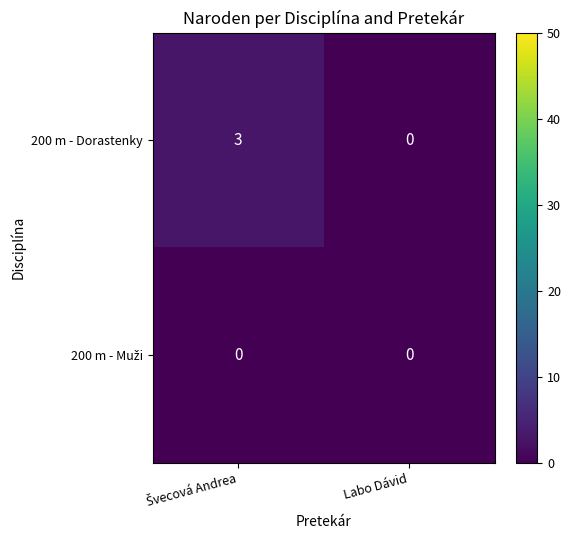

Which series has the largest range (max minus min)?

200 m - Dorastenky